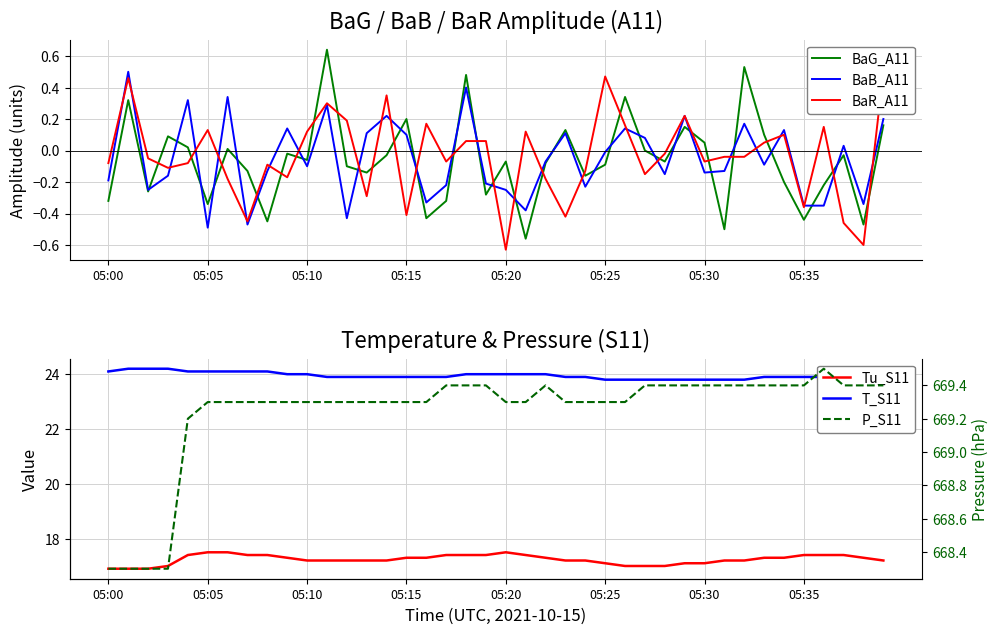

What are all the series names shown in the legend?

BaG_A11, BaB_A11, BaR_A11, Tu_S11, T_S11, P_S11